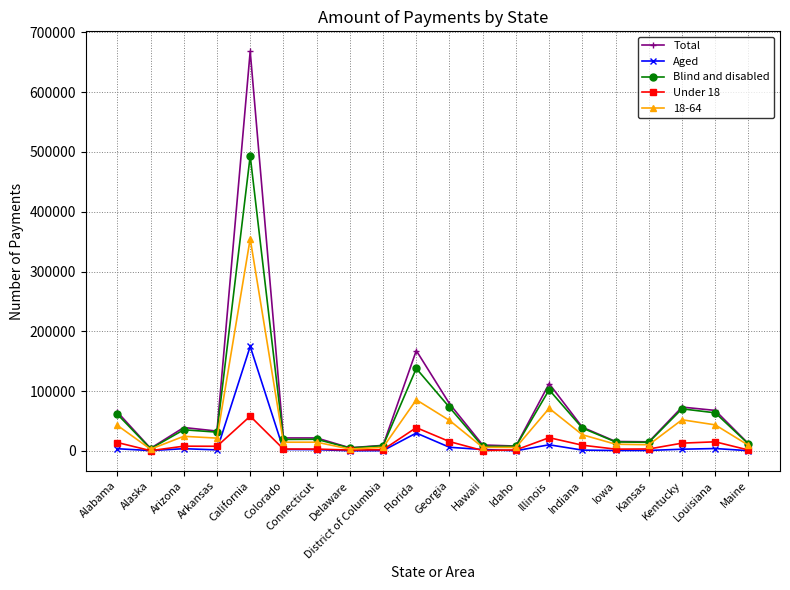

How many series are shown in this chart?

5